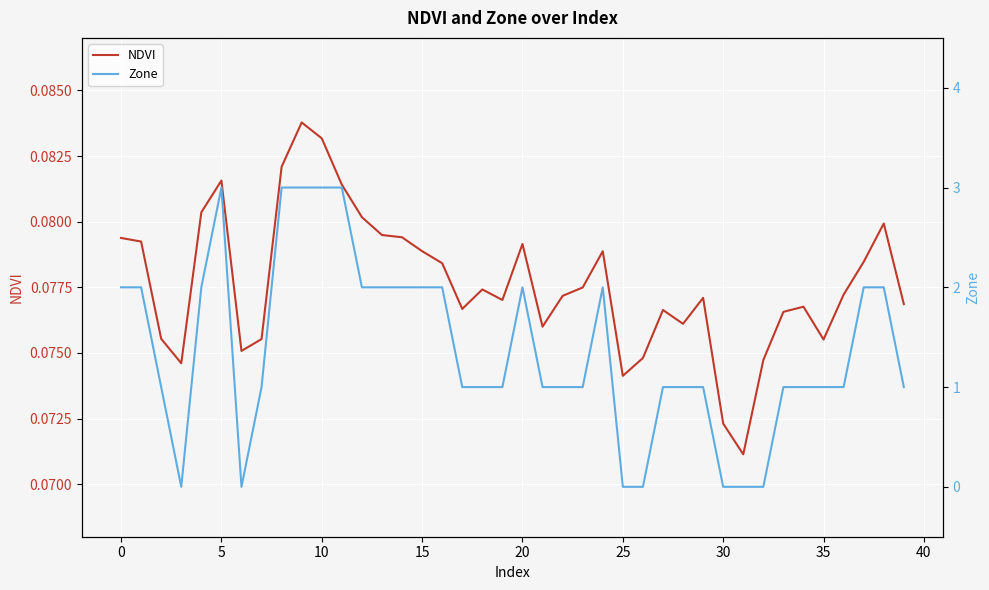

True or false: Zone and NDVI intersect in this chart.

True